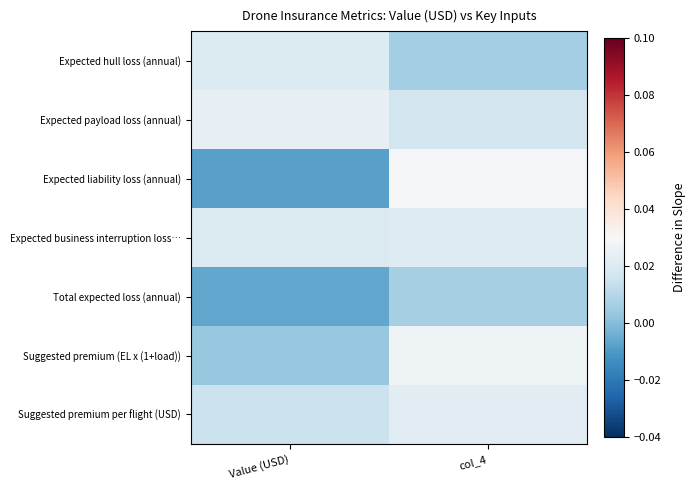

Reading right to left, what are all the values shown in this chart?

Expected hull loss (annual): col_4=0.0	Value (USD)=0.0
Expected payload loss (annual): col_4=0.0	Value (USD)=0.0
Expected liability loss (annual): col_4=0.0	Value (USD)=-0.0
Expected business interruption loss…: col_4=0.0	Value (USD)=0.0
Total expected loss (annual): col_4=0.0	Value (USD)=-0.0
Suggested premium (EL x (1+load)): col_4=0.0	Value (USD)=0.0
Suggested premium per flight (USD): col_4=0.0	Value (USD)=0.0